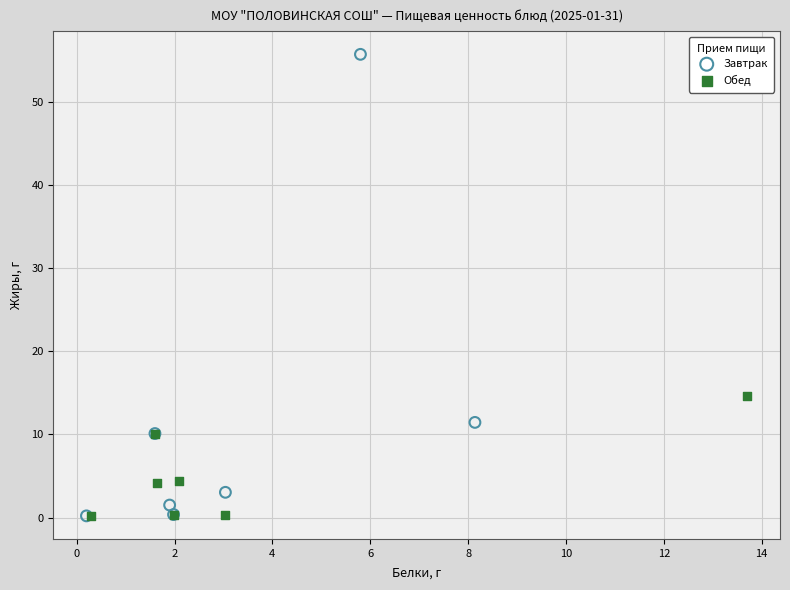

Which series contains the highest Y value?

Завтрак